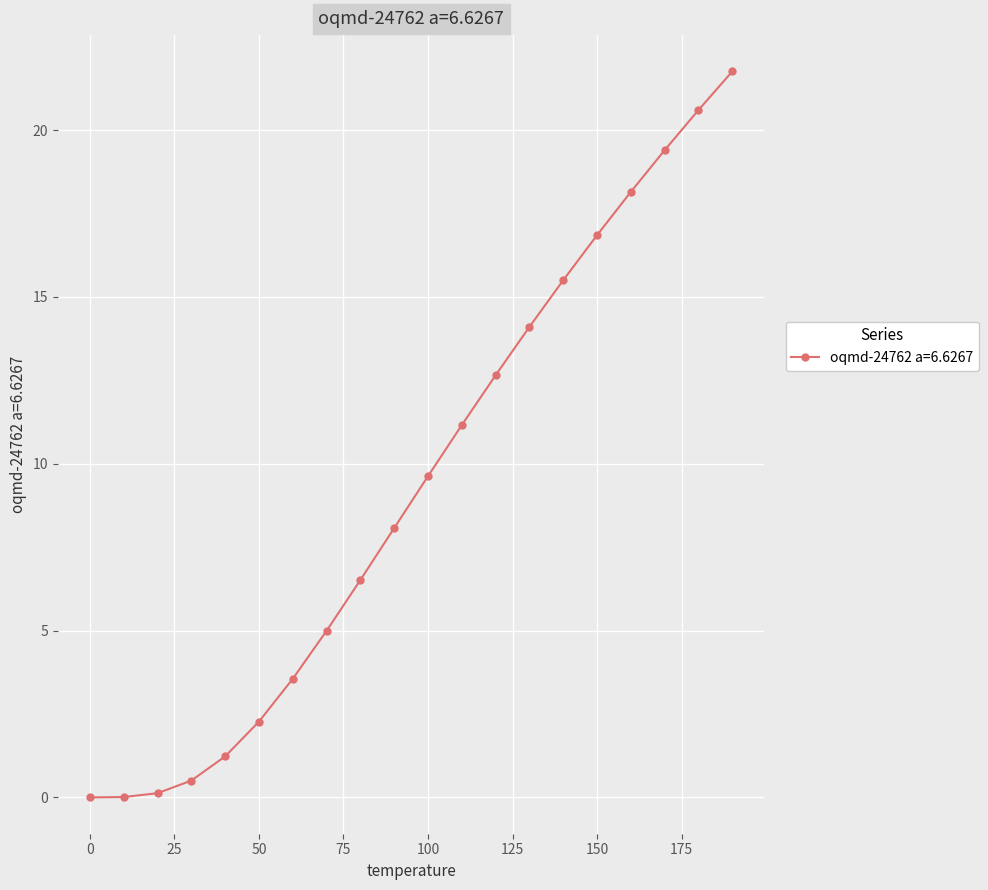

What is the value of the 7th point from the left?

3.6